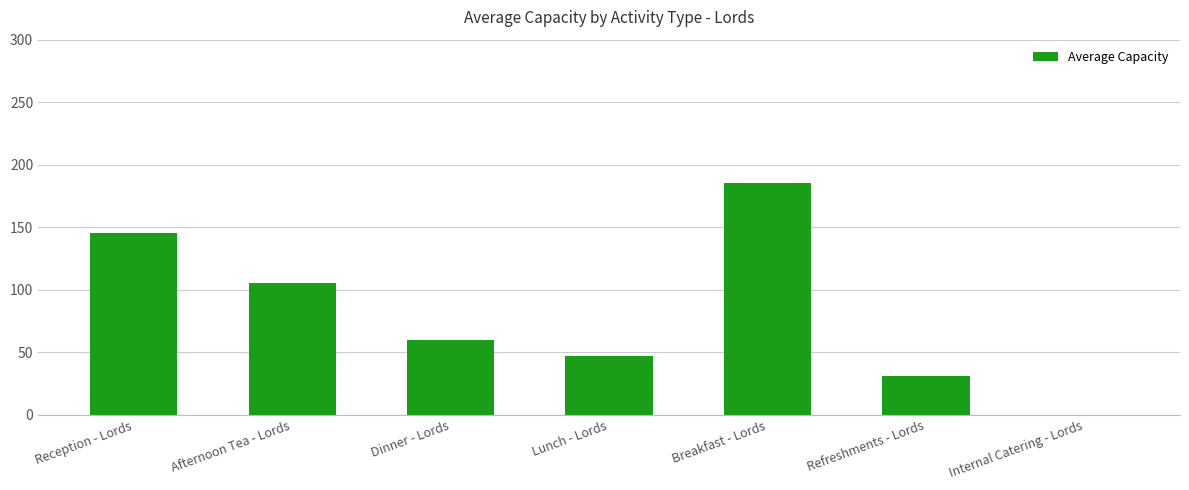

What is the sum of all values?

573.2